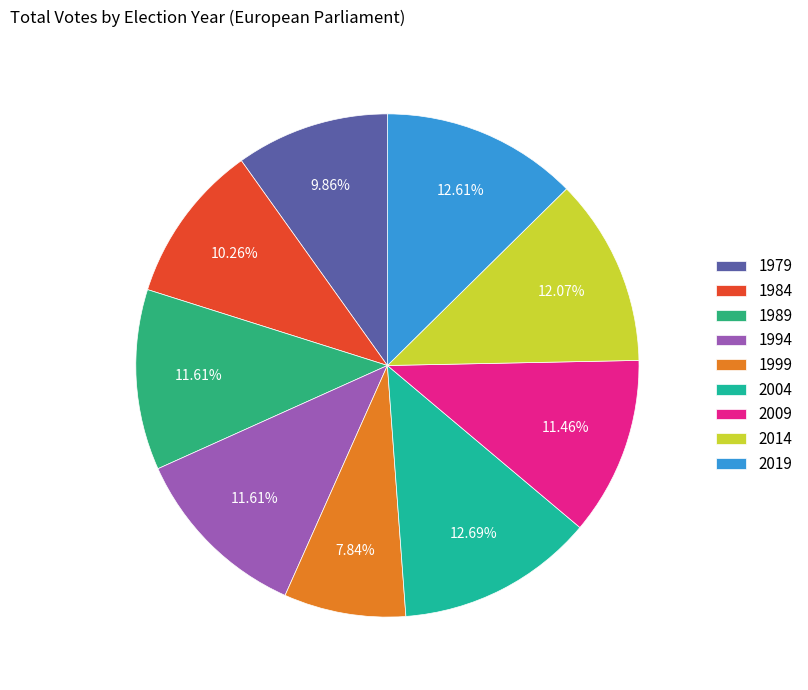

Is it true that 2019 is 13% of the pie?

True